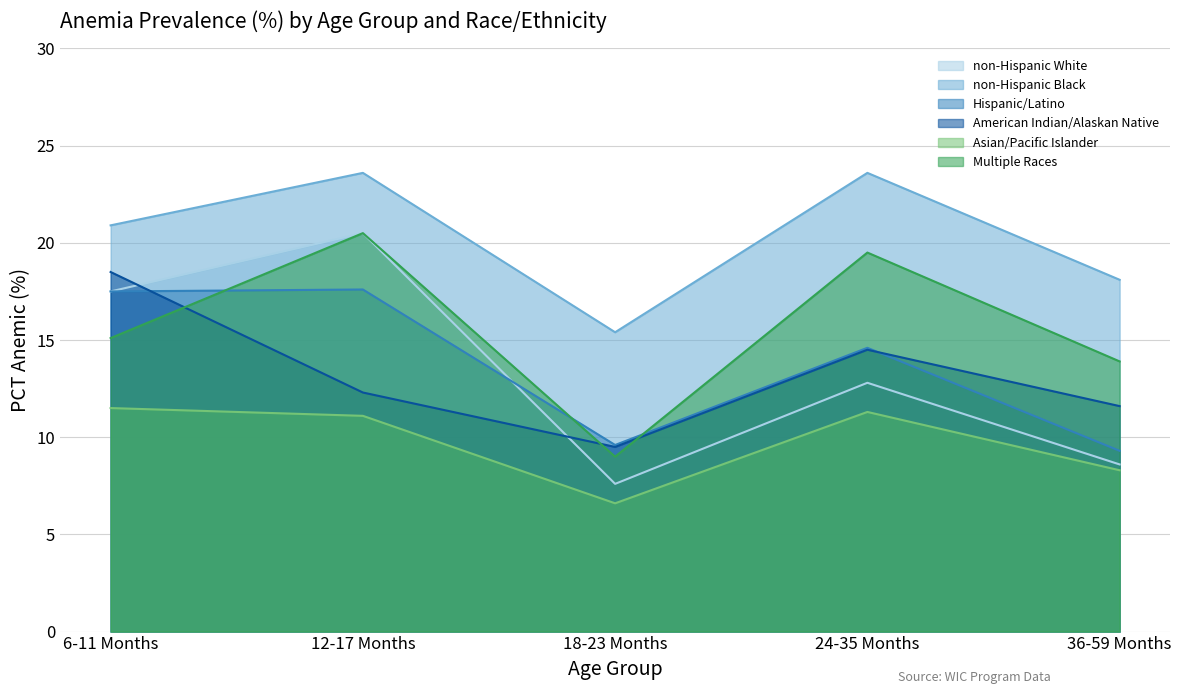

Which series has the largest total across all categories?

non-Hispanic Black